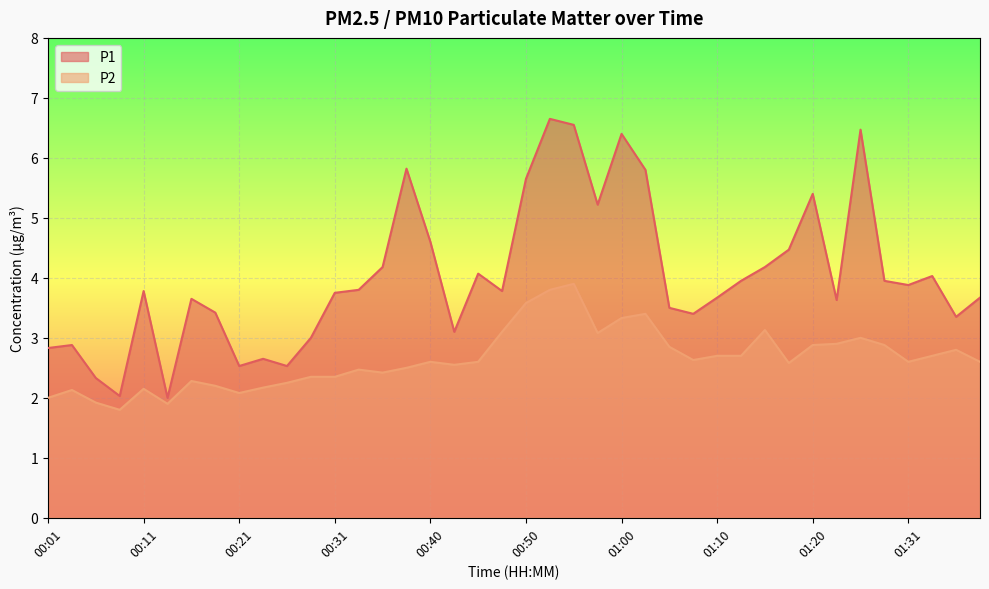

How many lines are shown in the chart?

2